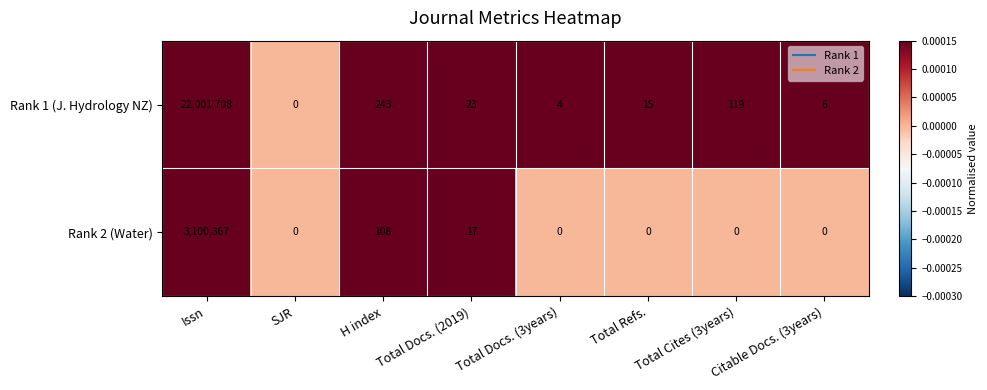

Where does the Rank 1 (J. Hydrology NZ) series first go above 23?

Issn